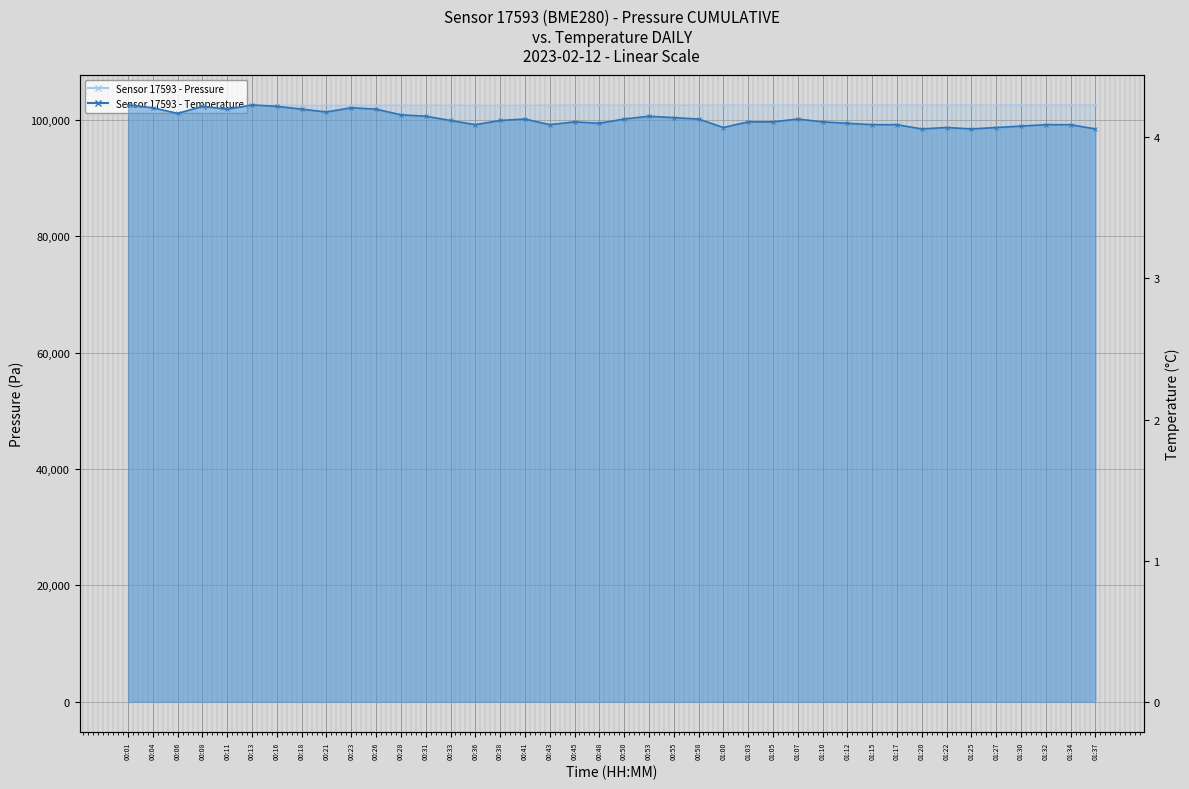

Which series has the largest total across all categories?

pressure